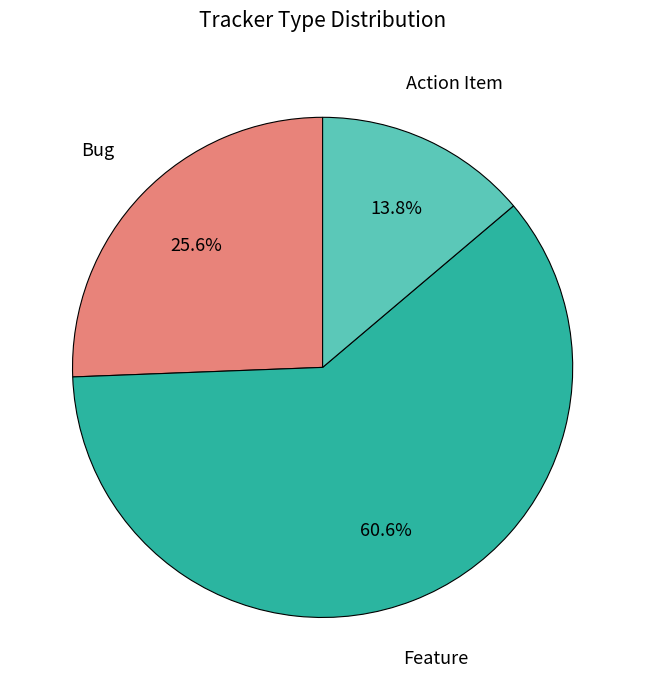

Is there a majority slice in this chart?

Yes